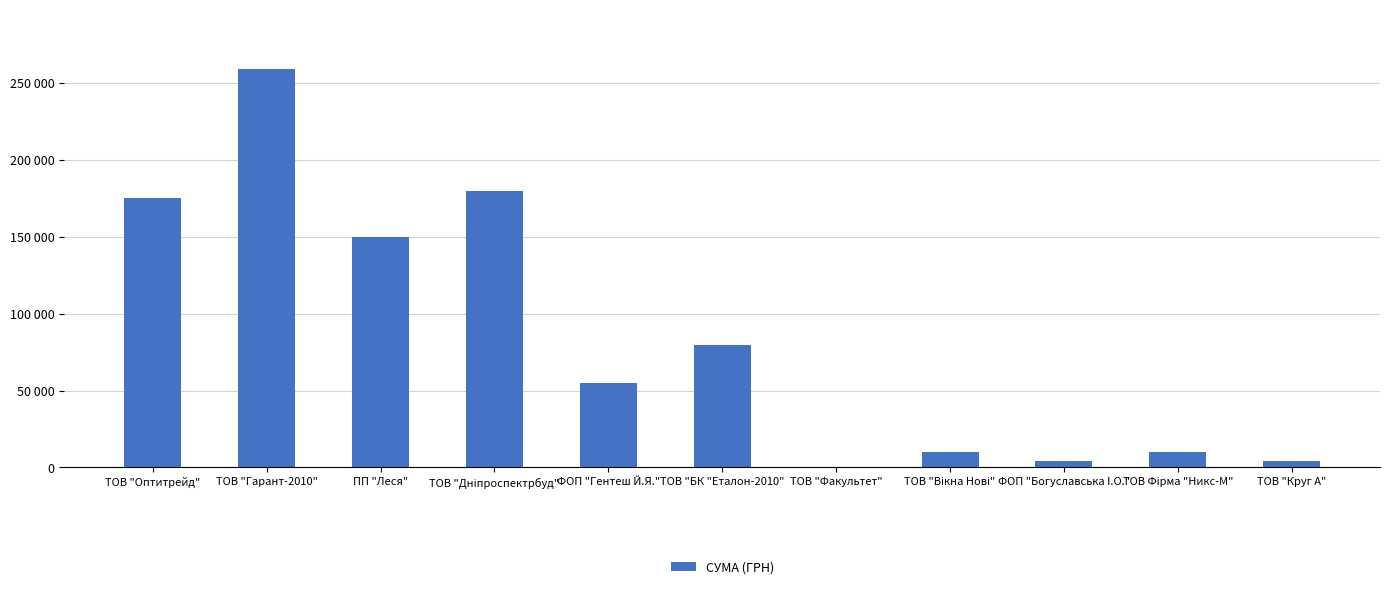

Which category has the highest value across all series?

ТОВ "Гарант-2010"